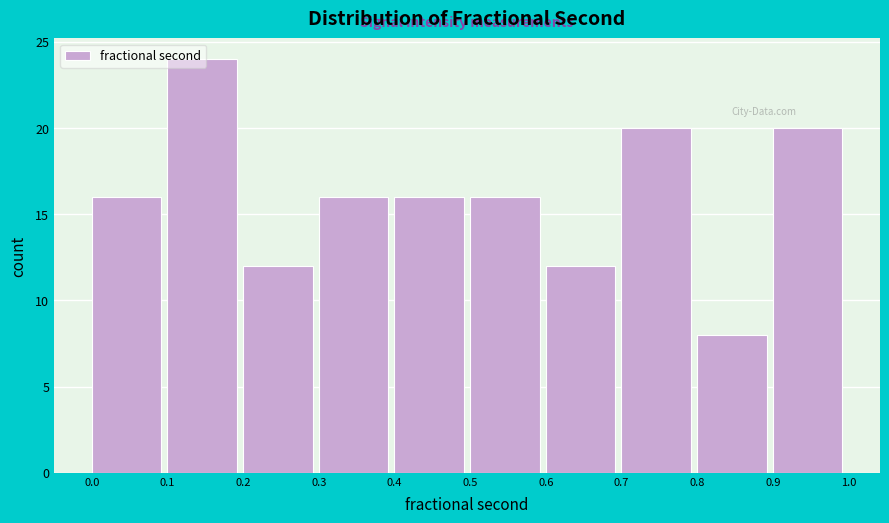

The value at 0.0 is 16. True or false?

True